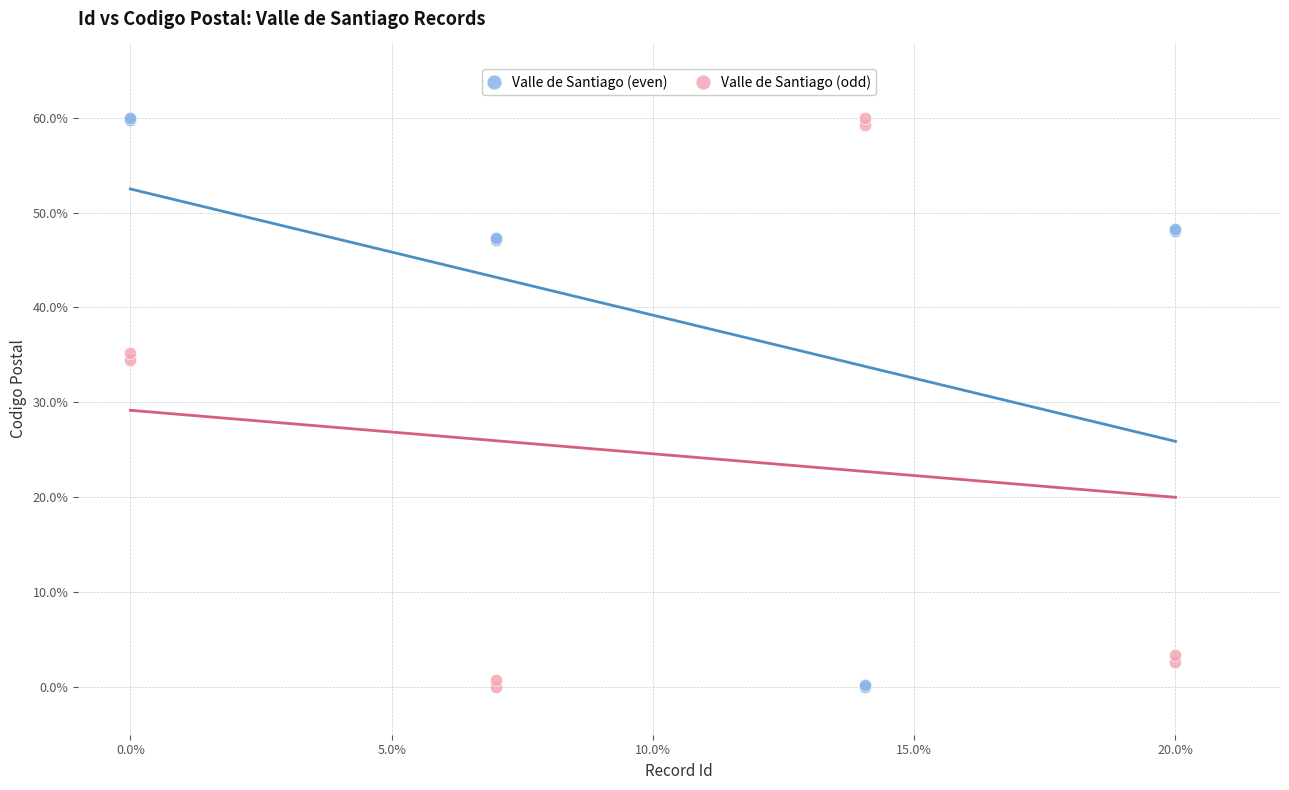

What is the X range (max minus min) for the scatter plot?

20.0